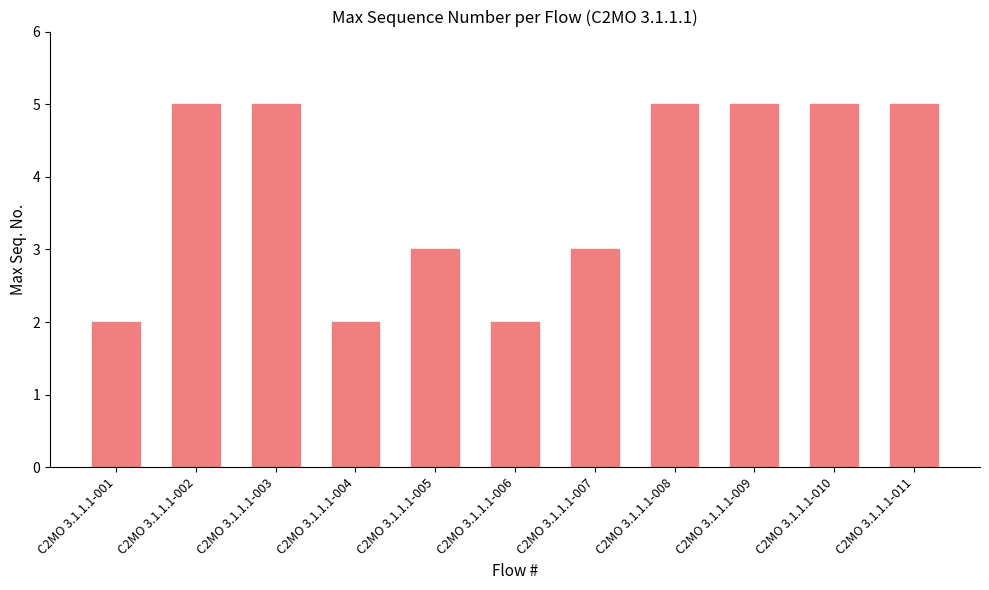

The value at C2MO 3.1.1.1-011 is 3. True or false?

False